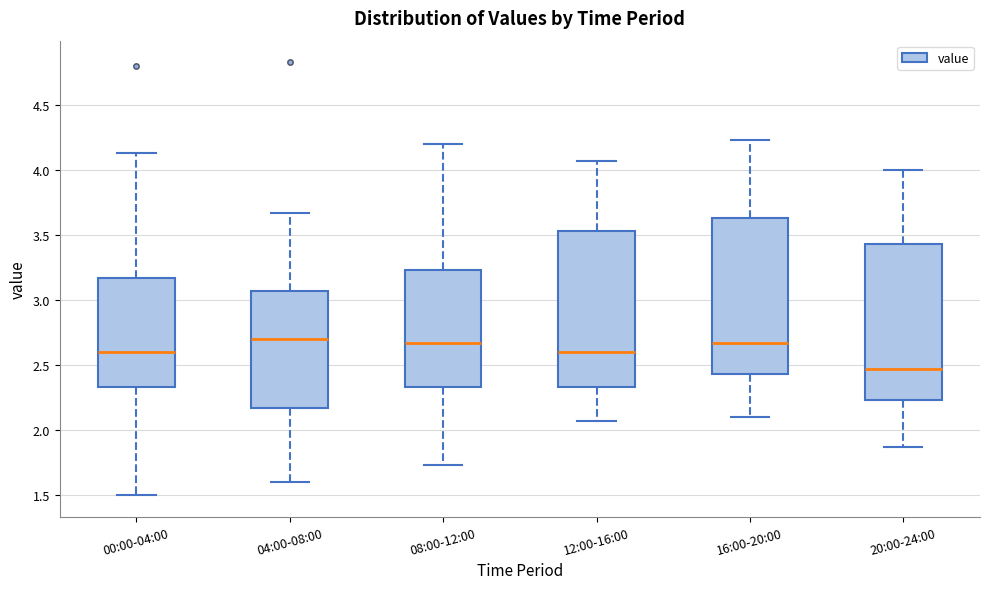

Reading left to right, read every box against the y-axis: the position of its median line, the range the box covers, and the ends of its whiskers. The values are not printed on the chart, so give them approximately, as read against the axis.

00:00-04:00: median 2.60, box 2.35 to 3.15, whiskers 1.50 to 4.15
04:00-08:00: median 2.70, box 2.15 to 3.05, whiskers 1.60 to 3.65
08:00-12:00: median 2.65, box 2.35 to 3.25, whiskers 1.75 to 4.20
12:00-16:00: median 2.60, box 2.35 to 3.55, whiskers 2.05 to 4.05
16:00-20:00: median 2.65, box 2.45 to 3.65, whiskers 2.10 to 4.25
20:00-24:00: median 2.45, box 2.25 to 3.45, whiskers 1.85 to 4.00